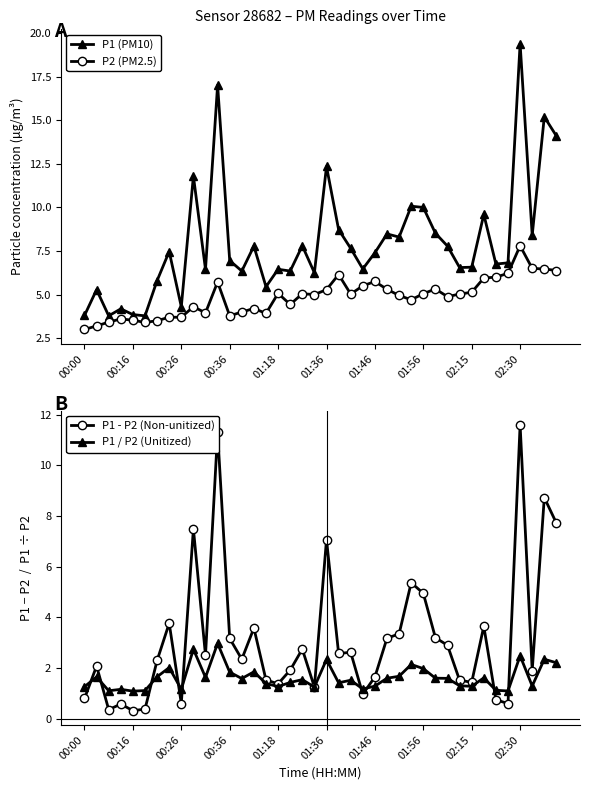

True or false: P1 / P2 (Unitized) and P1 (PM10) cross at least once.

False